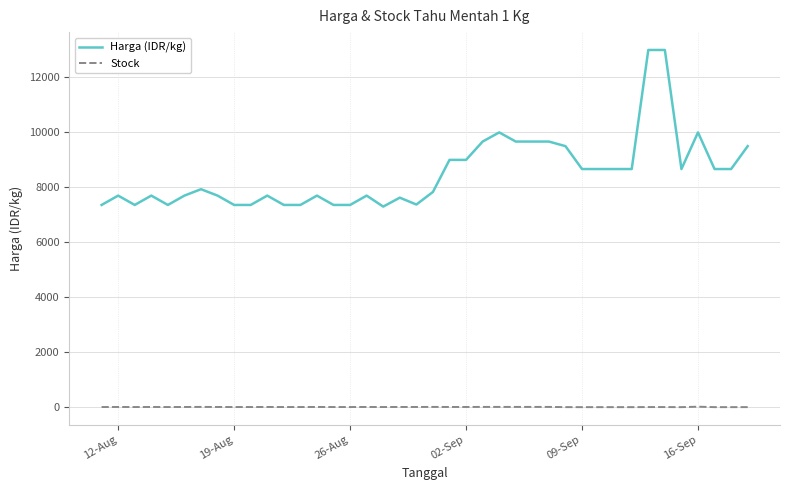

True or false: Stock has more than 1 points higher than both neighbors.

True